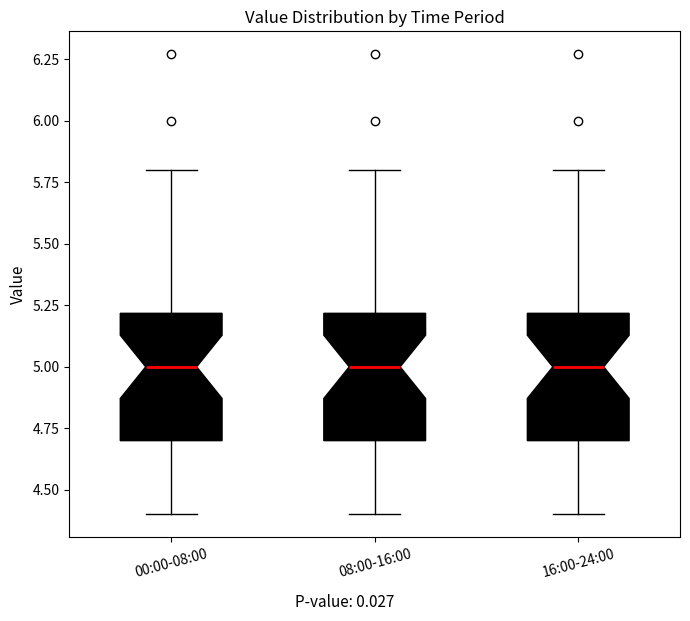

Reading left to right, read every box against the y-axis: the position of its median line, the range the box covers, and the ends of its whiskers. The values are not printed on the chart, so give them approximately, as read against the axis.

00:00-08:00: median 5.0, box 4.7 to 5.2, whiskers 4.4 to 5.8
08:00-16:00: median 5.0, box 4.7 to 5.2, whiskers 4.4 to 5.8
16:00-24:00: median 5.0, box 4.7 to 5.2, whiskers 4.4 to 5.8